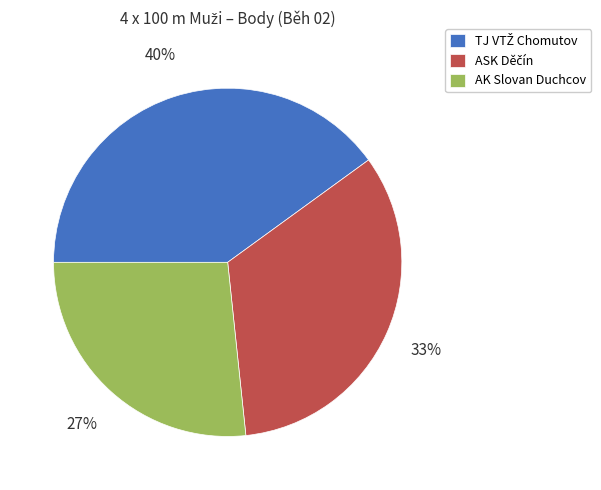

Is there any slice that represents more than half of the pie?

No